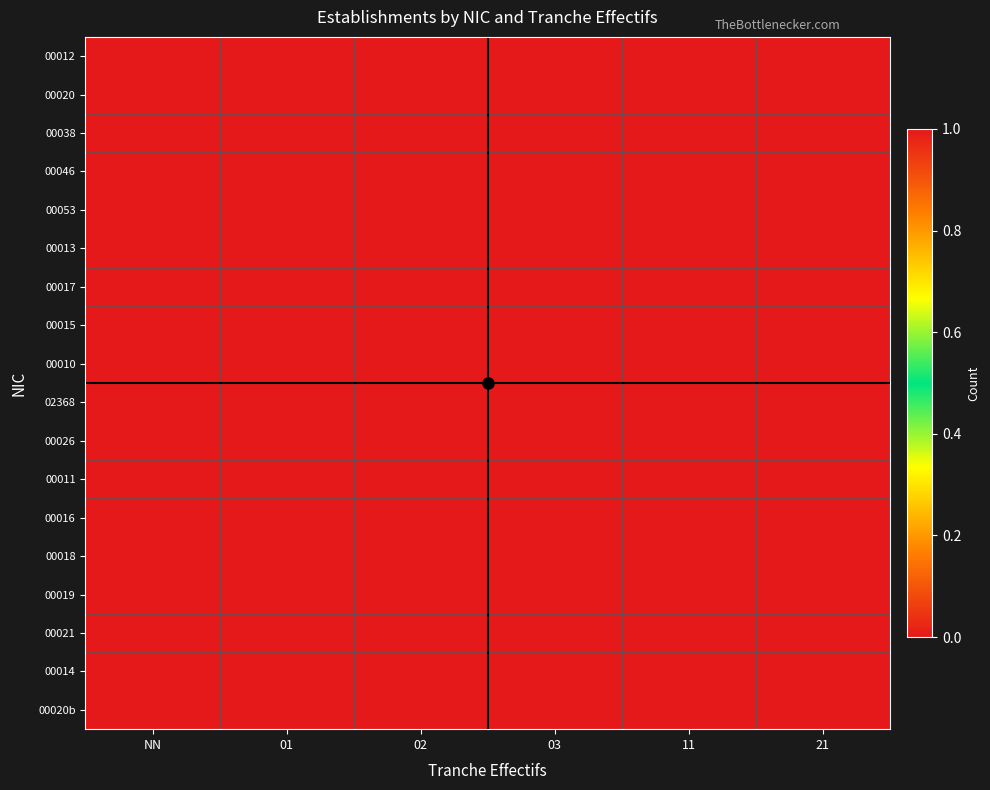

Rank the series at 11 from highest to lowest value.

00012, 00020, 00038, 00046, 00053, 00013, 00017, 00015, 00010, 02368, 00026, 00011, 00016, 00018, 00019, 00021, 00014, 00020b